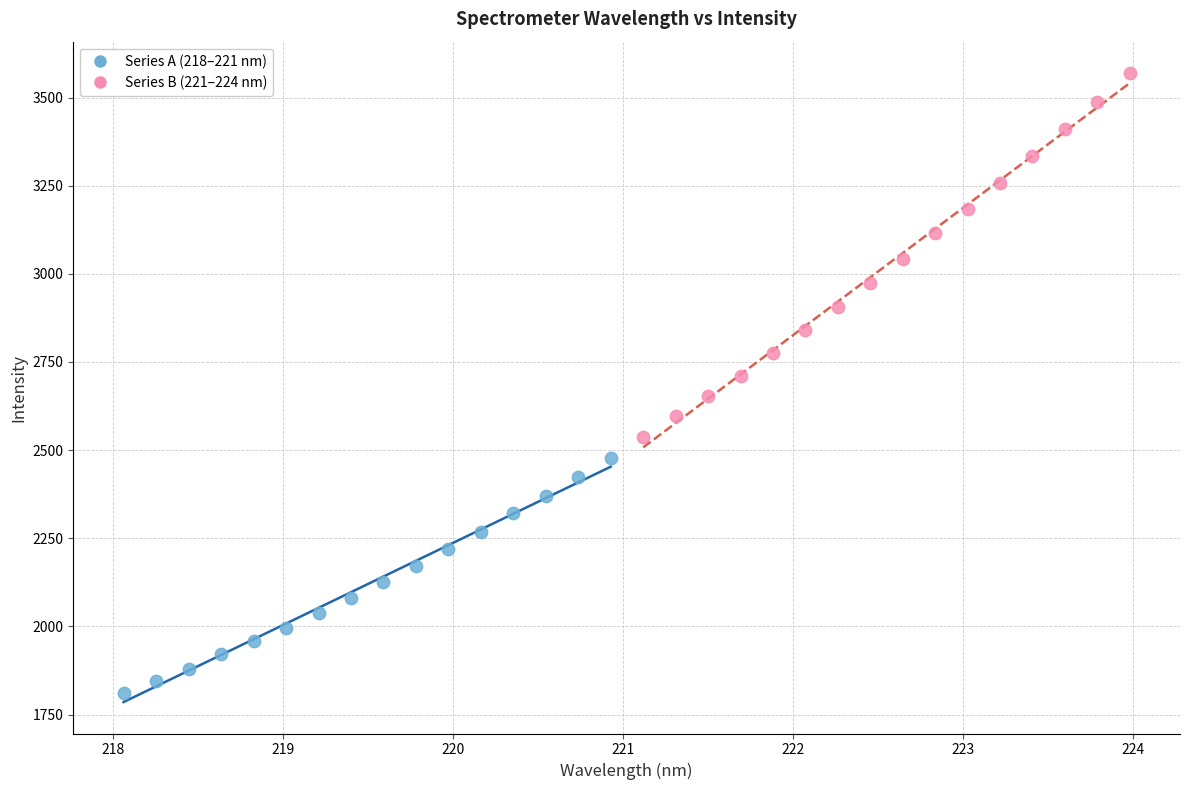

Which series contains the lowest Y value?

Series A (218–221 nm)